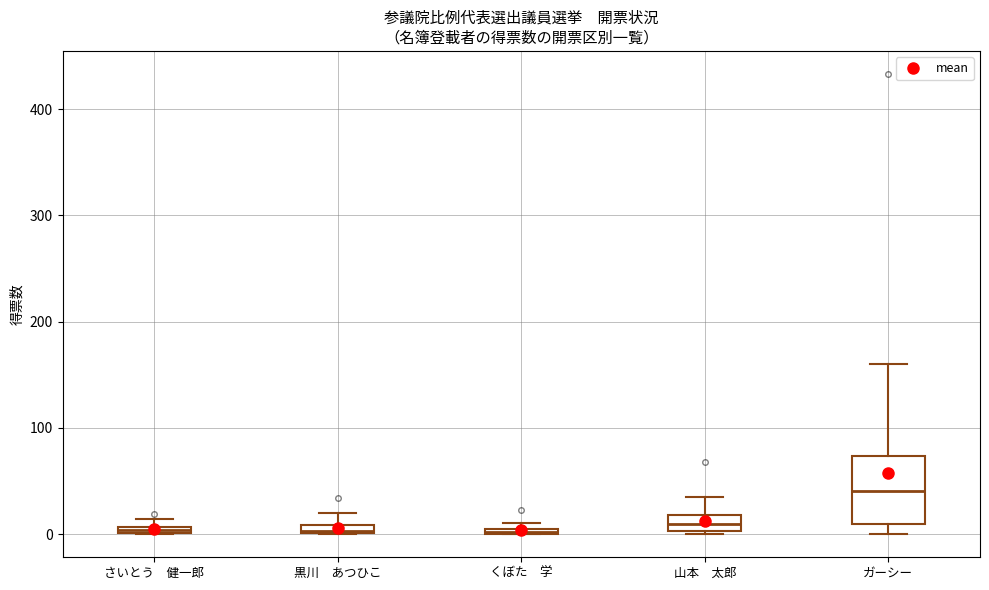

Where is the lower edge of the box for ガーシー on the y-axis? The values are not printed on the chart, so give them approximately, as read against the axis.

10